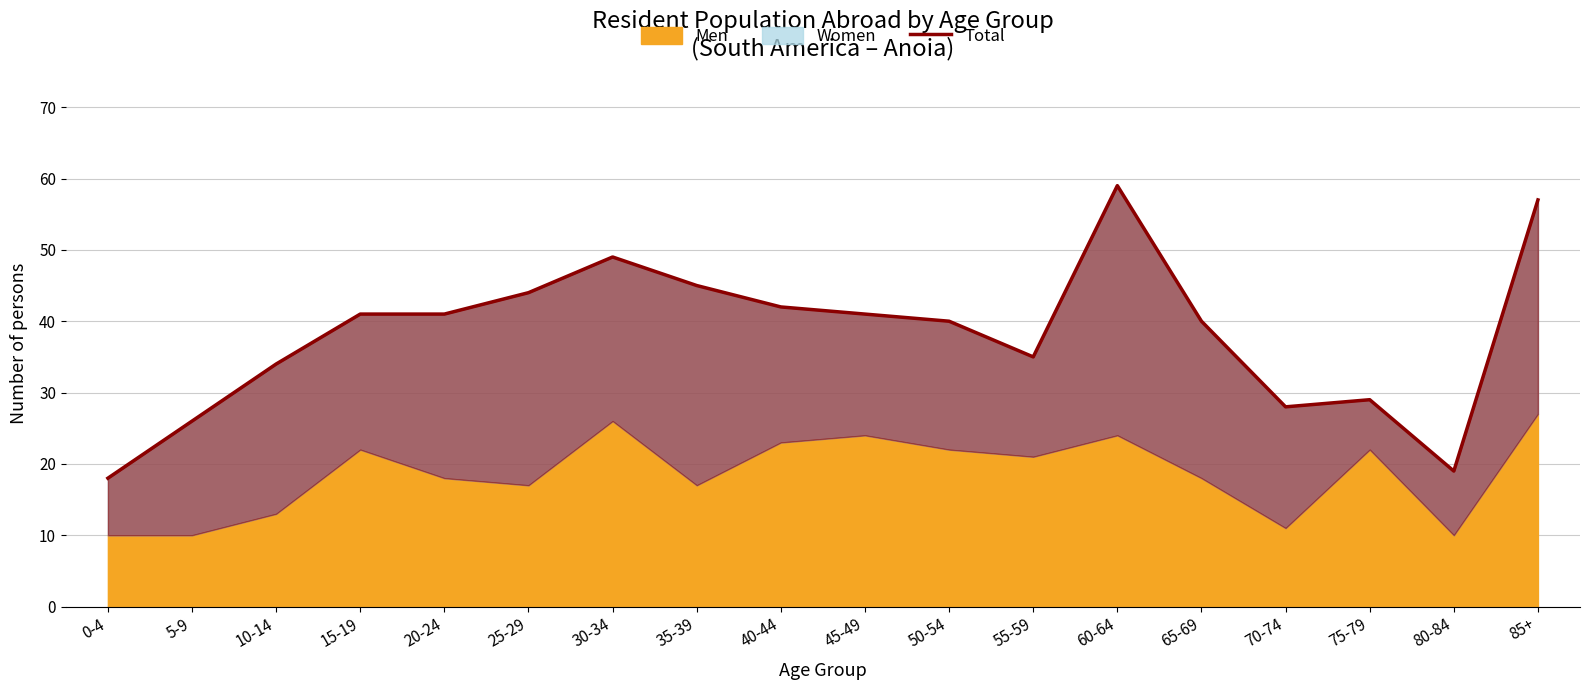

True or false: the data shows 18 at 0-4.

True